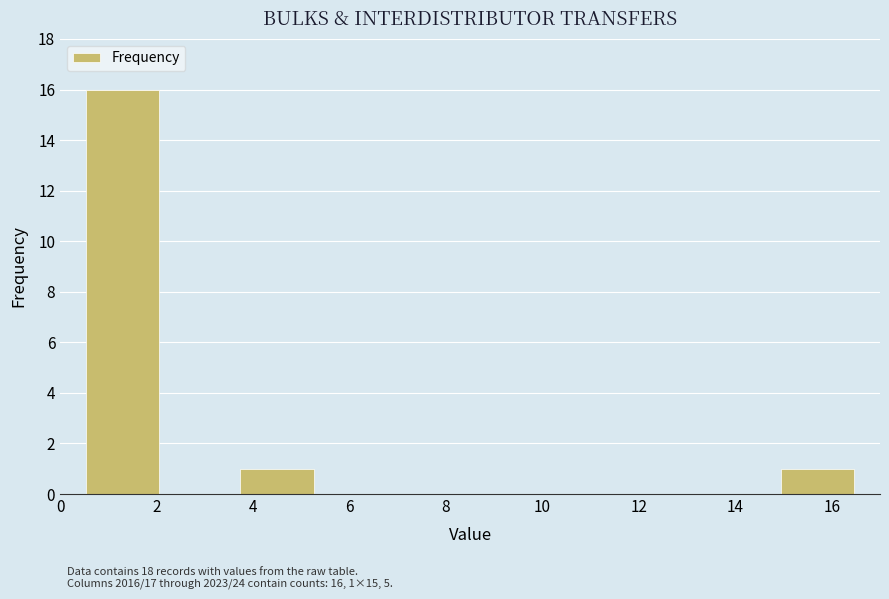

Over which range of the x-axis is the bar tallest?

0.5 to 2.1